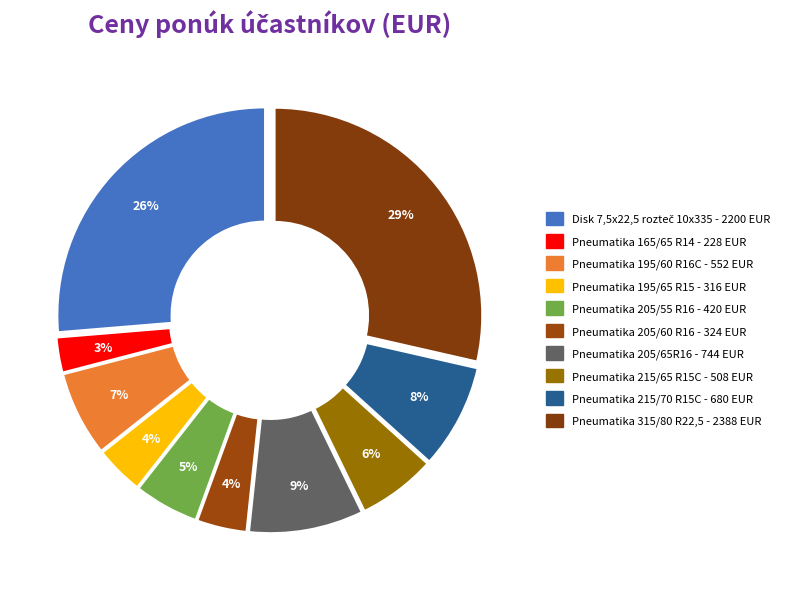

The Pneumatika 315/80 R22,5 slice represents 29% of the pie. True or false?

True